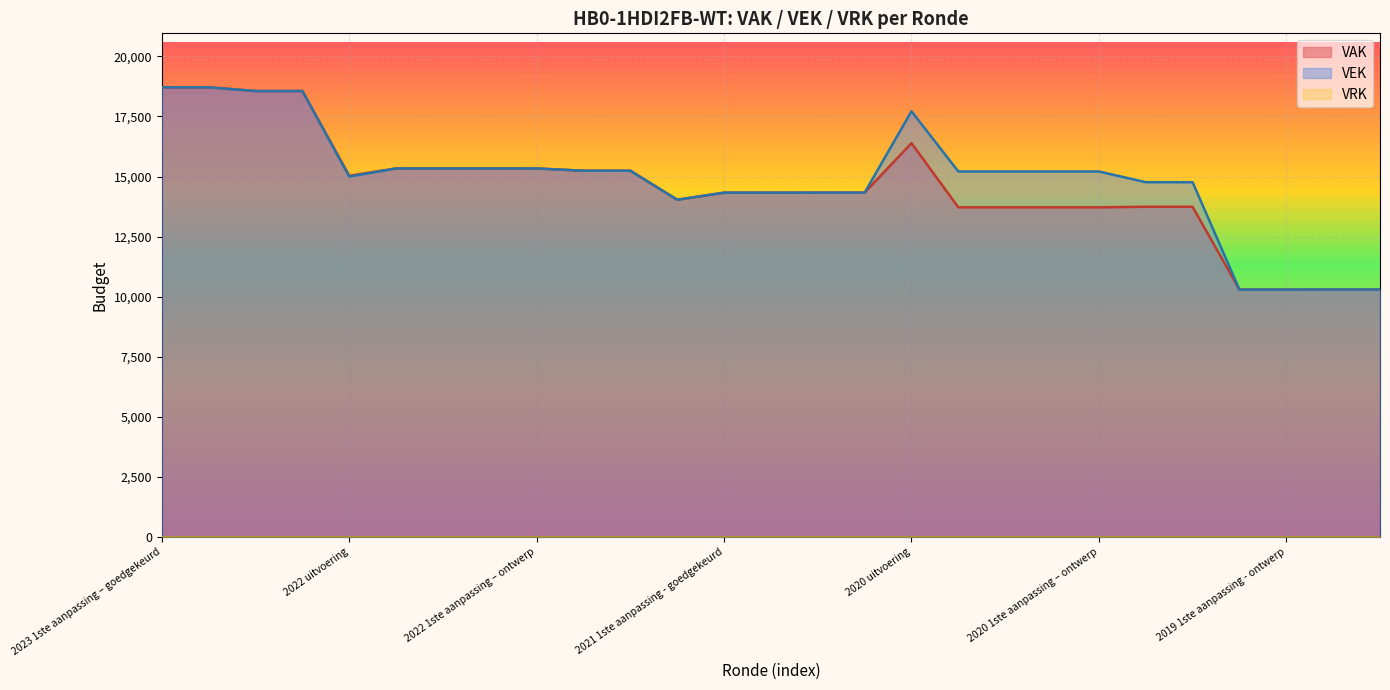

Where does the VEK series first go above 15213?

2023 1ste aanpassing – goedgekeurd